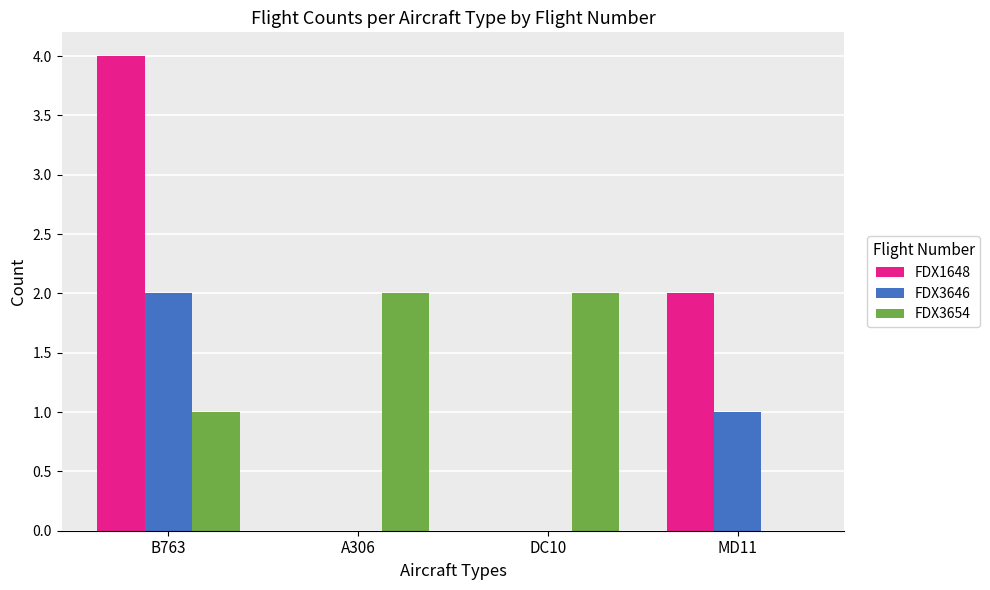

Which series changed the most between B763 and A306?

FDX1648